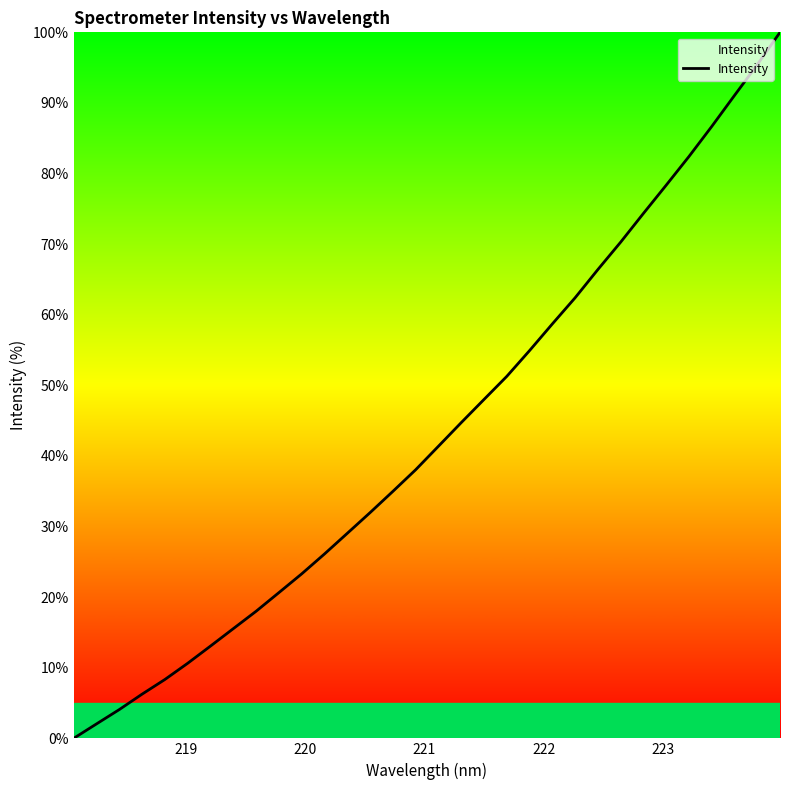

What is the difference between the maximum and minimum values?

100.0